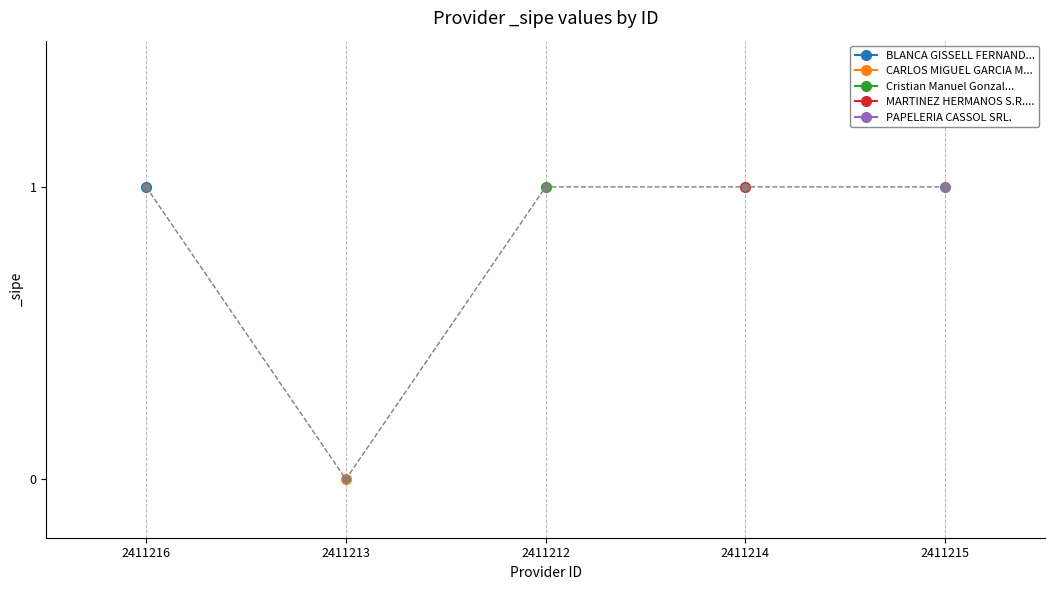

True or false: there are more than 1 points higher than both neighbors.

False